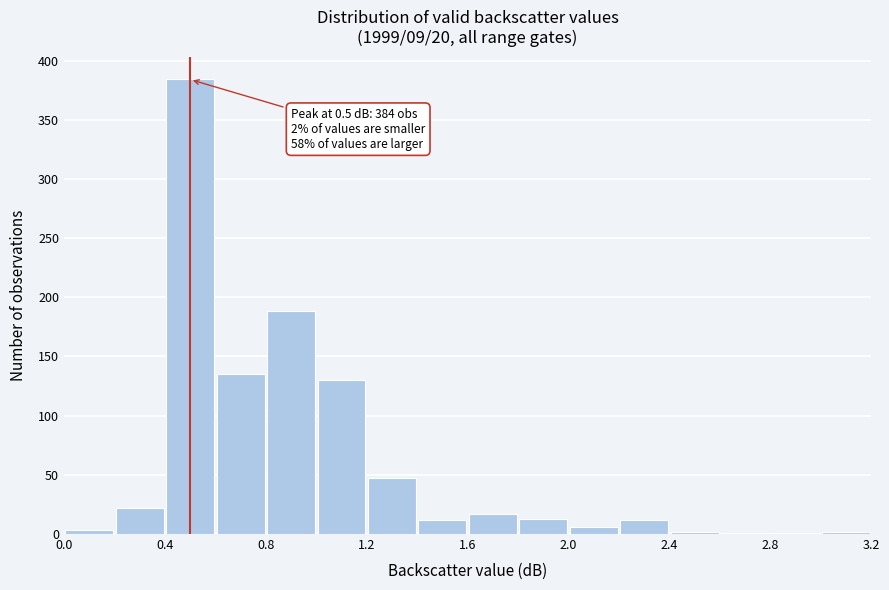

Which range on the x-axis has the tallest bar?

0.4 to 0.6